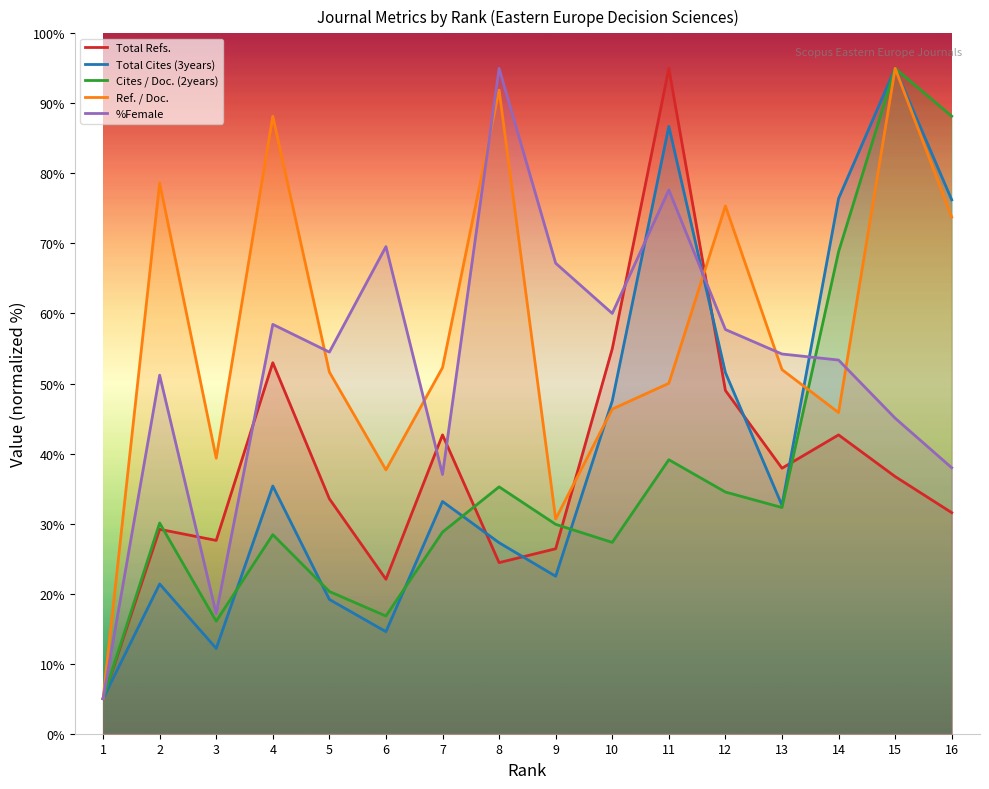

At how many categories does at least one series exceed 38?

15